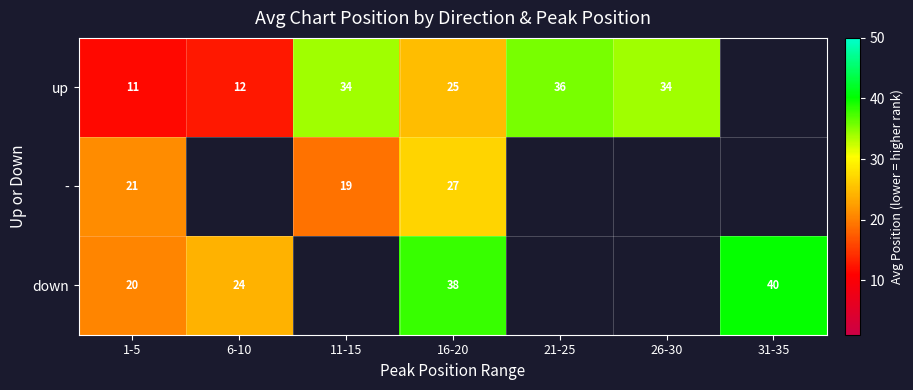

What is the spread (max minus min) of values at 6-10?

11.5